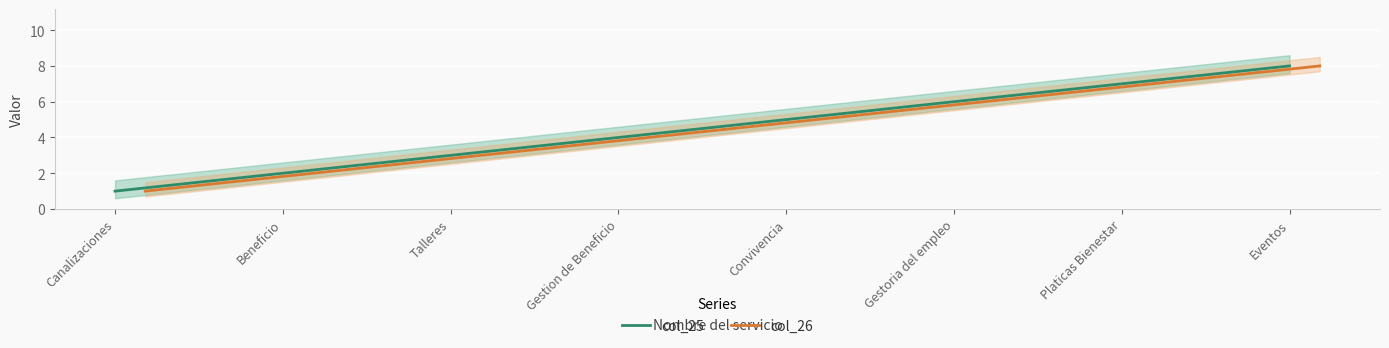

At which label does col_25 reach its minimum?

Canalizaciones